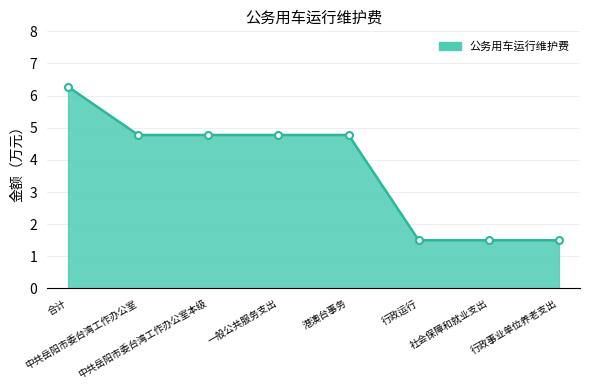

What is the greatest value displayed?

6.3